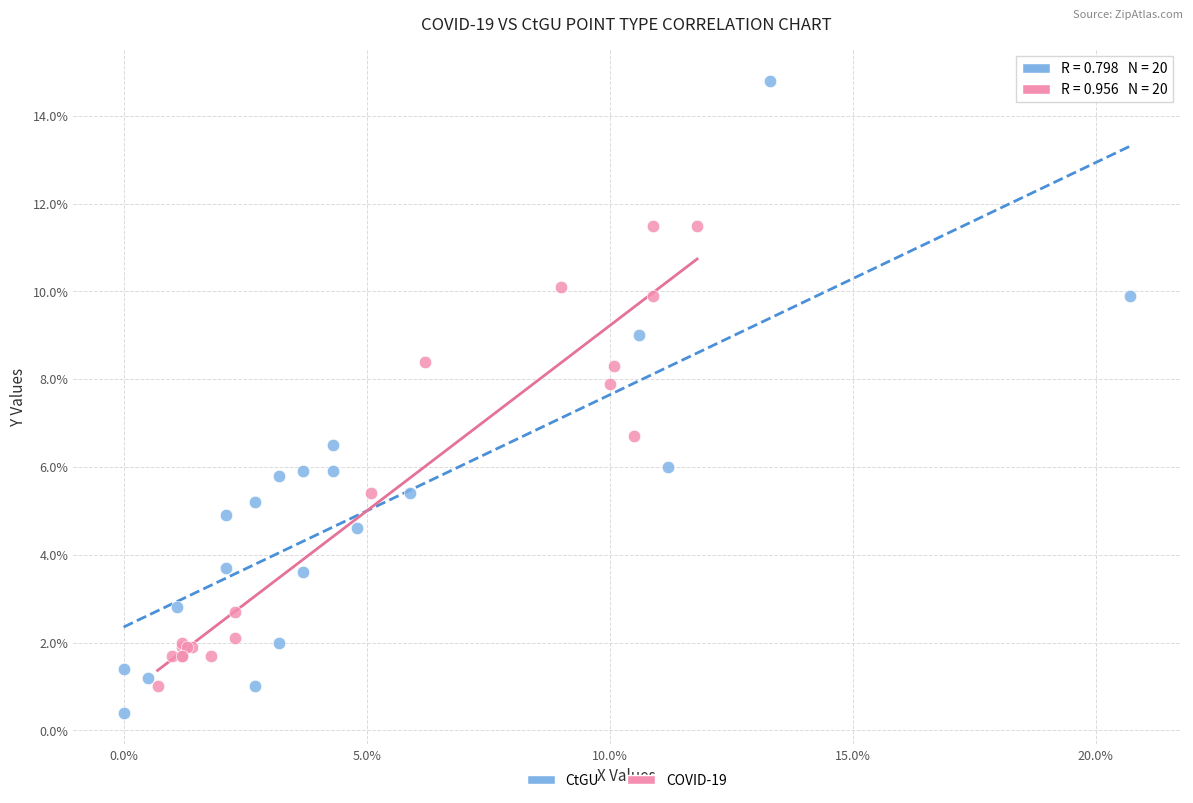

Which series contains the lowest Y value?

CtGU